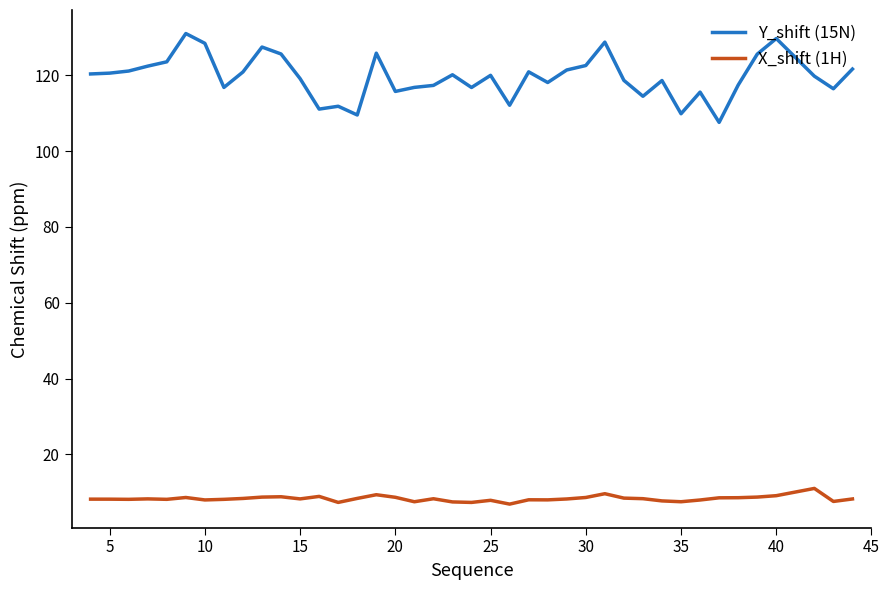

True or false: Y_shift (15N) and X_shift (1H) cross at least once.

False